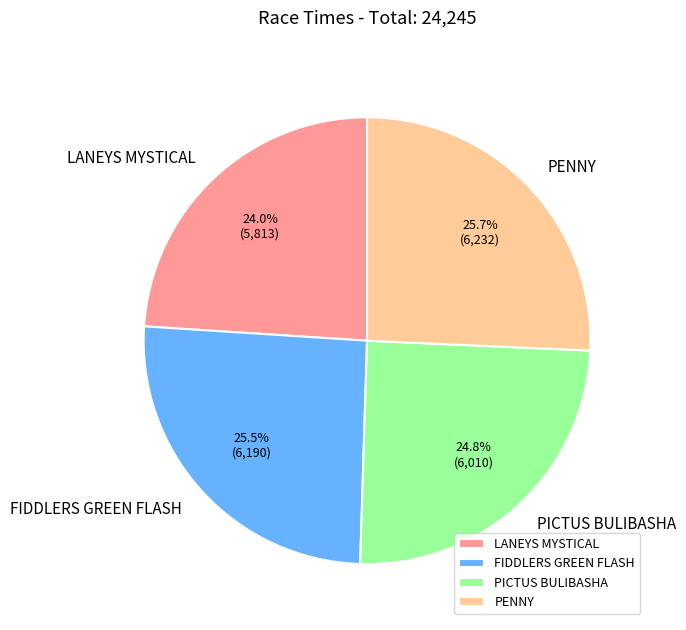

Approximately how many times larger is the value at FIDDLERS GREEN FLASH compared to PENNY?

1.0